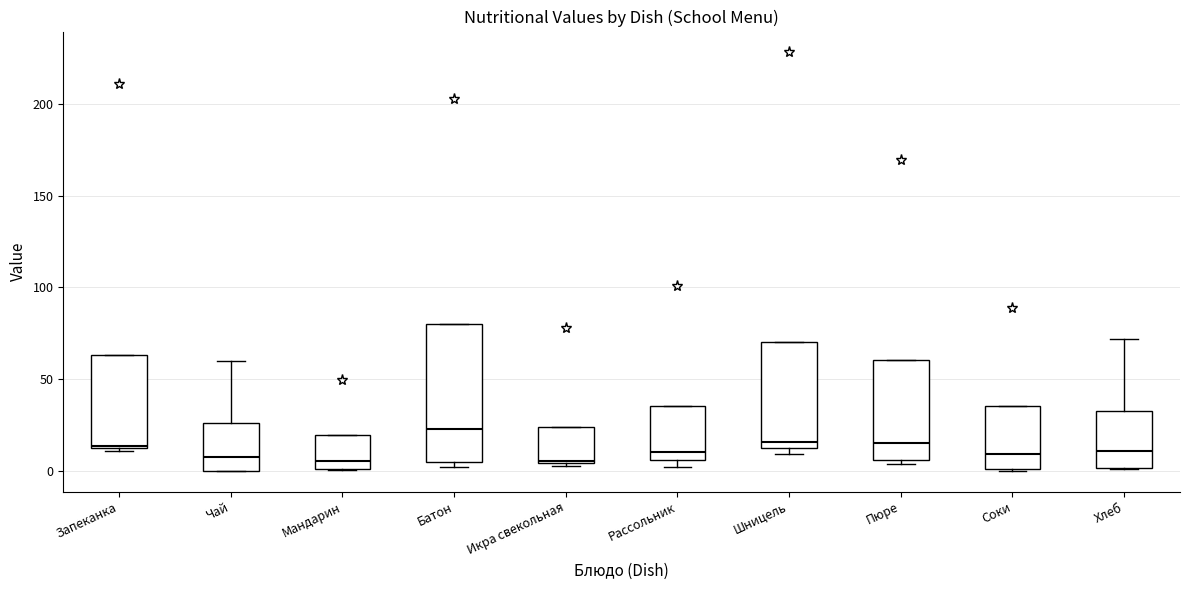

Which box is the tallest, from its lower edge to its upper edge?

Батон